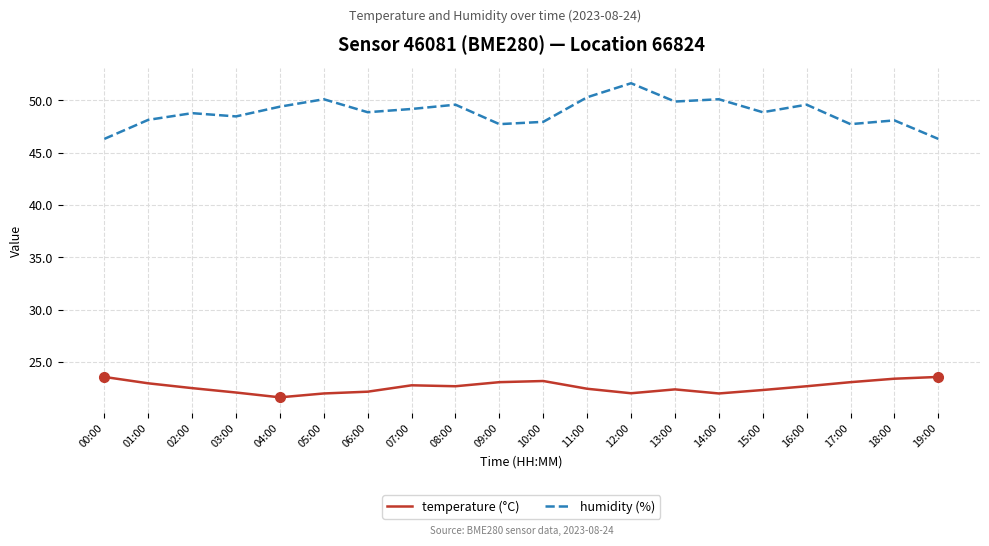

List the series in order of their peak value, lowest first.

temperature (°C), humidity (%)